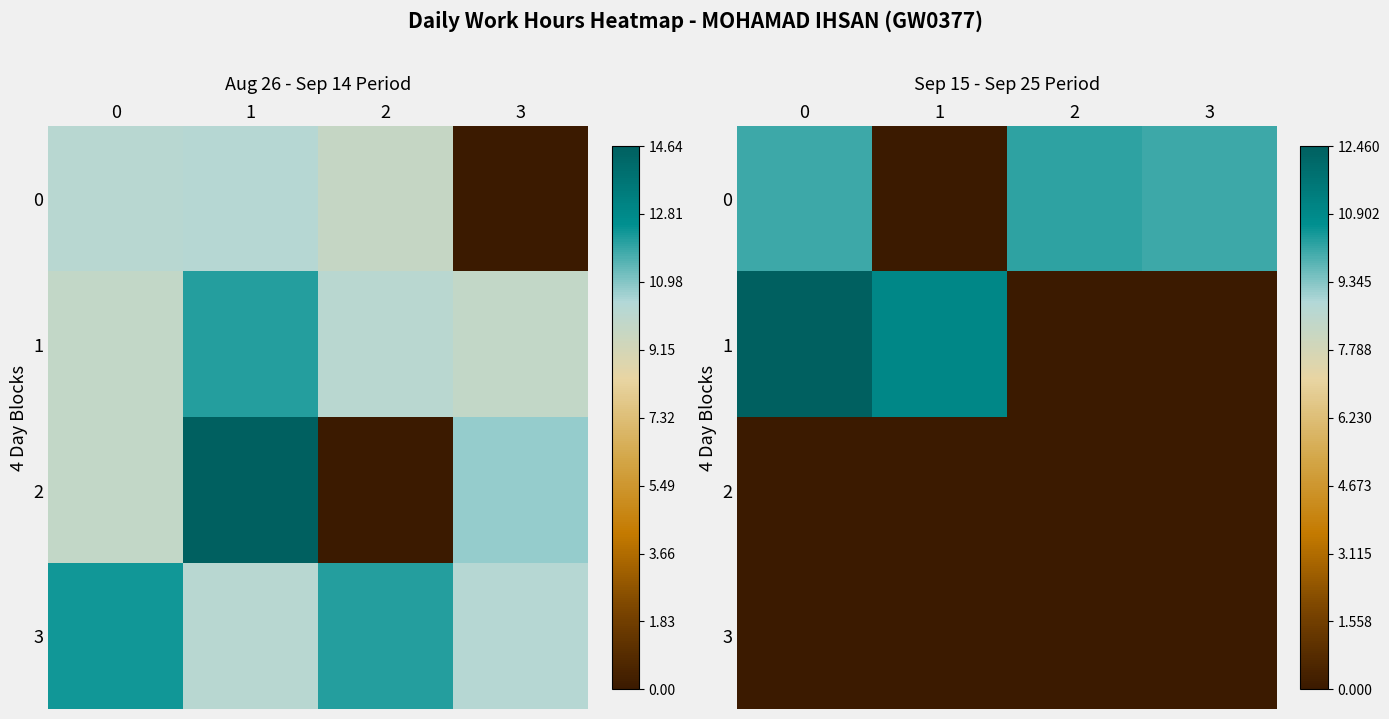

List the labels in order of 1 value, smallest first.

2, 3, 1, 0